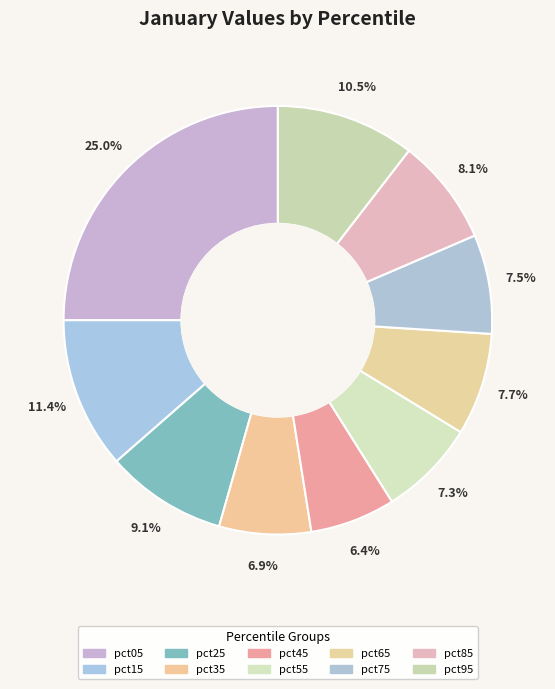

True or false: pct45 accounts for 16% of the total.

False